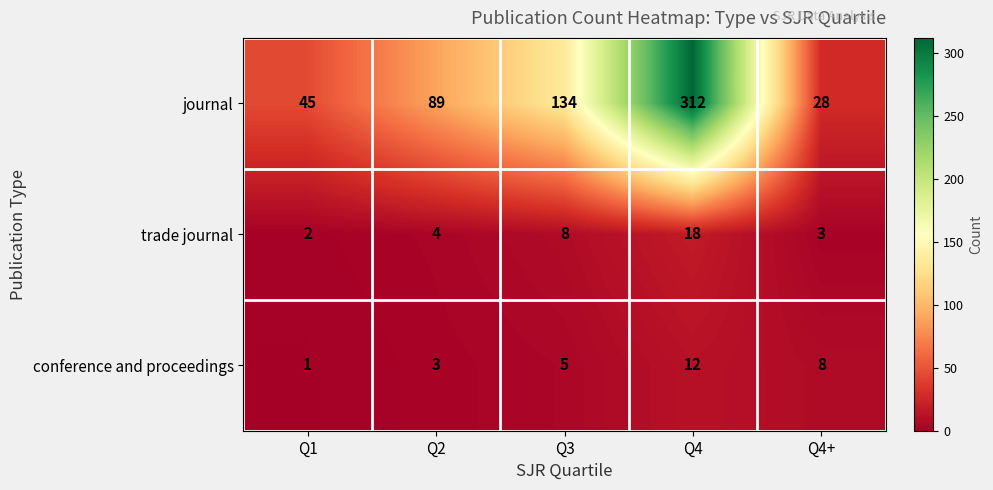

Count the number of data series in this chart.

3